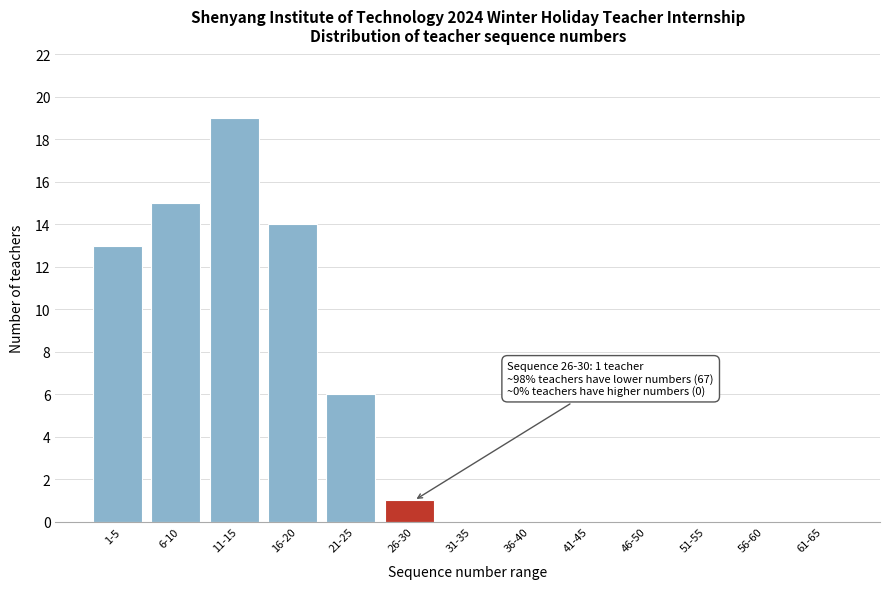

Reading left to right, extract all data points from this chart.

1-5=13	6-10=15	11-15=19	16-20=14	21-25=6	26-30=1	31-35=0	36-40=0	41-45=0	46-50=0	51-55=0	56-60=0	61-65=0